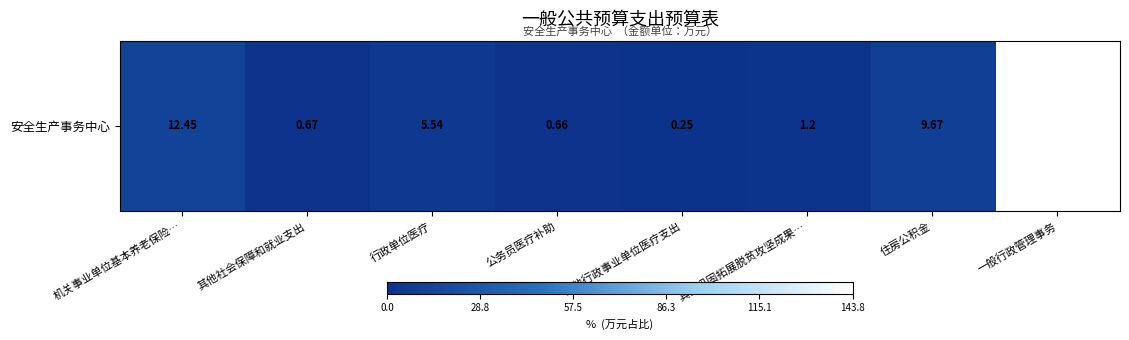

Rank the categories by value from lowest to highest.

其他行政事业单位医疗支出, 公务员医疗补助, 其他社会保障和就业支出, 其他巩固拓展脱贫攻坚成果…, 行政单位医疗, 住房公积金, 机关事业单位基本养老保险…, 一般行政管理事务